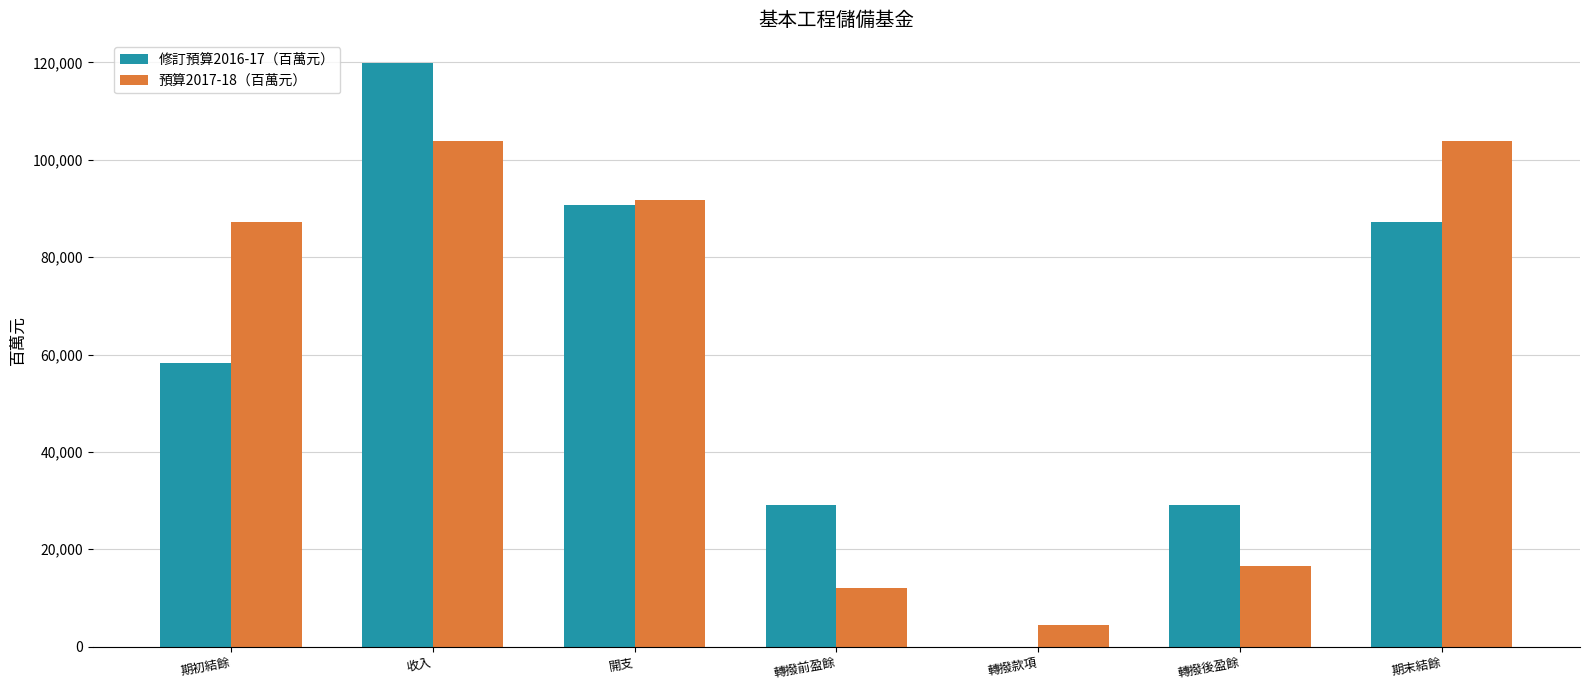

Is the value of 預算2017-18（百萬元） at 收入 greater than the value of 修訂預算2016-17（百萬元） at 轉撥前盈餘?

Yes